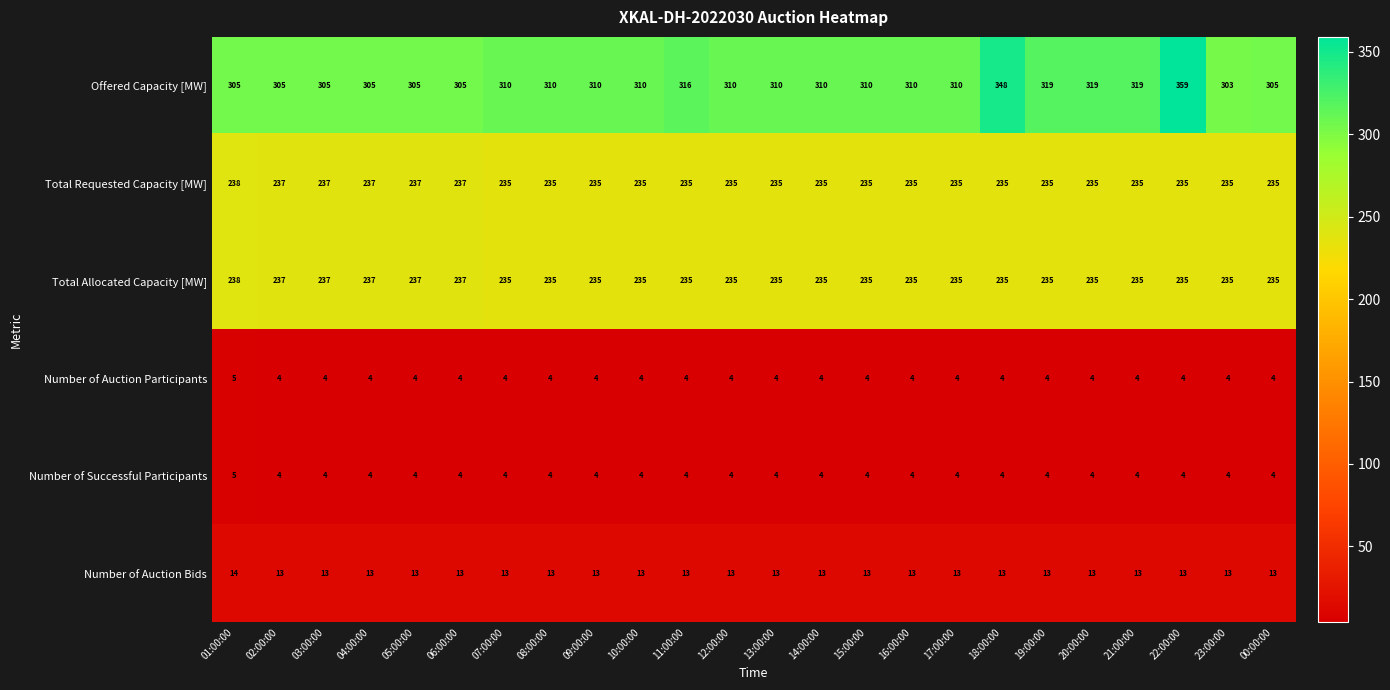

Which category has the highest value in the Total Allocated Capacity [MW] series?

01:00:00